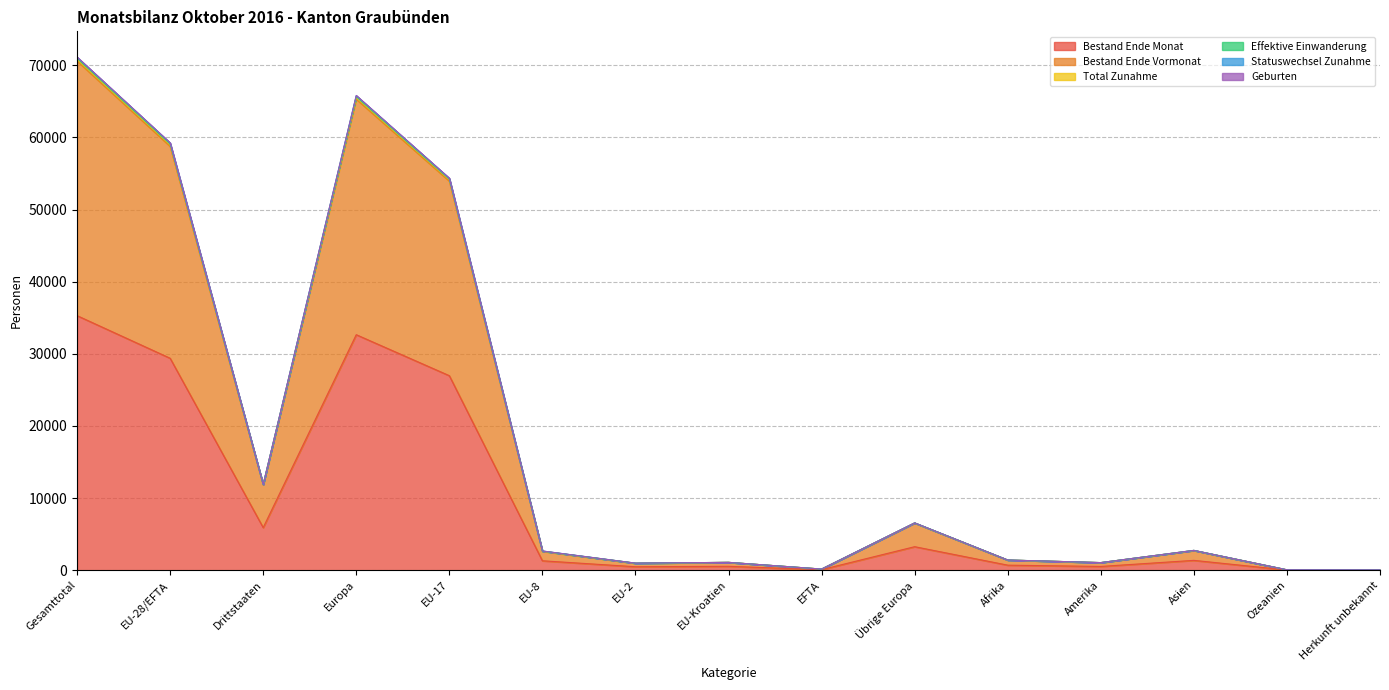

Reading right to left, transcribe all the data shown in this chart.

Bestand Ende Monat: Herkunft unbekannt=22	Ozeanien=28	Asien=1368	Amerika=524	Afrika=703	Übrige Europa=3263	EFTA=79	EU-Kroatien=543	EU-2=485	EU-8=1310	EU-17=26971	Europa=32651	Drittstaaten=5908	EU-28/EFTA=29388	Gesamttotal=35296
Bestand Ende Vormonat: Herkunft unbekannt=44	Ozeanien=57	Asien=2734	Amerika=1053	Afrika=1408	Übrige Europa=6538	EFTA=161	EU-Kroatien=1090	EU-2=960	EU-8=2610	EU-17=53930	Europa=65289	Drittstaaten=11834	EU-28/EFTA=58751	Gesamttotal=70585
Total Zunahme: Herkunft unbekannt=44	Ozeanien=59	Asien=2752	Amerika=1058	Afrika=1416	Übrige Europa=6564	EFTA=161	EU-Kroatien=1090	EU-2=984	EU-8=2670	EU-17=54352	Europa=65821	Drittstaaten=11893	EU-28/EFTA=59257	Gesamttotal=71150
Effektive Einwanderung: Herkunft unbekannt=44	Ozeanien=59	Asien=2752	Amerika=1058	Afrika=1415	Übrige Europa=6563	EFTA=161	EU-Kroatien=1090	EU-2=982	EU-8=2668	EU-17=54323	Europa=65787	Drittstaaten=11891	EU-28/EFTA=59224	Gesamttotal=71115
Statuswechsel Zunahme: Herkunft unbekannt=44	Ozeanien=59	Asien=2749	Amerika=1058	Afrika=1415	Übrige Europa=6560	EFTA=161	EU-Kroatien=1090	EU-2=977	EU-8=2650	EU-17=54231	Europa=65669	Drittstaaten=11885	EU-28/EFTA=59109	Gesamttotal=70994
Geburten: Herkunft unbekannt=44	Ozeanien=58	Asien=2745	Amerika=1056	Afrika=1413	Übrige Europa=6551	EFTA=161	EU-Kroatien=1090	EU-2=973	EU-8=2640	EU-17=54145	Europa=65560	Drittstaaten=11867	EU-28/EFTA=59009	Gesamttotal=70876